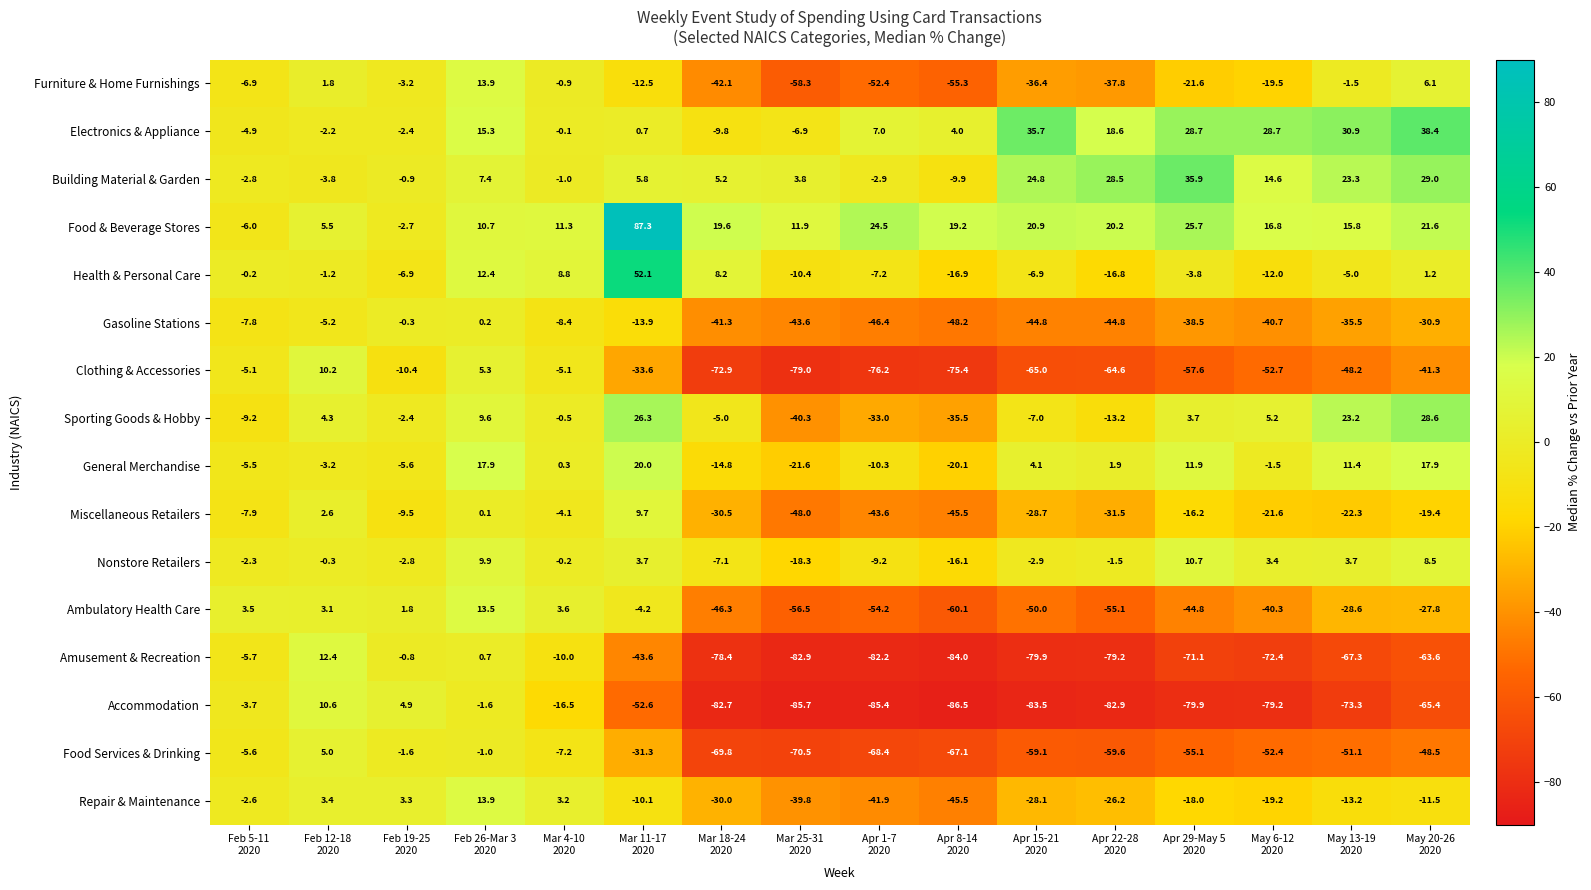

What is the difference between the second highest and minimum values in the Furniture & Home Furnishings series?

64.4